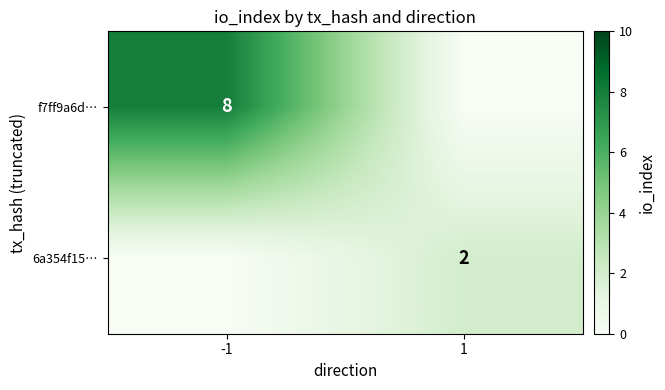

Is the value of 6a354f15… at 1 greater than the value of f7ff9a6d… at -1?

No